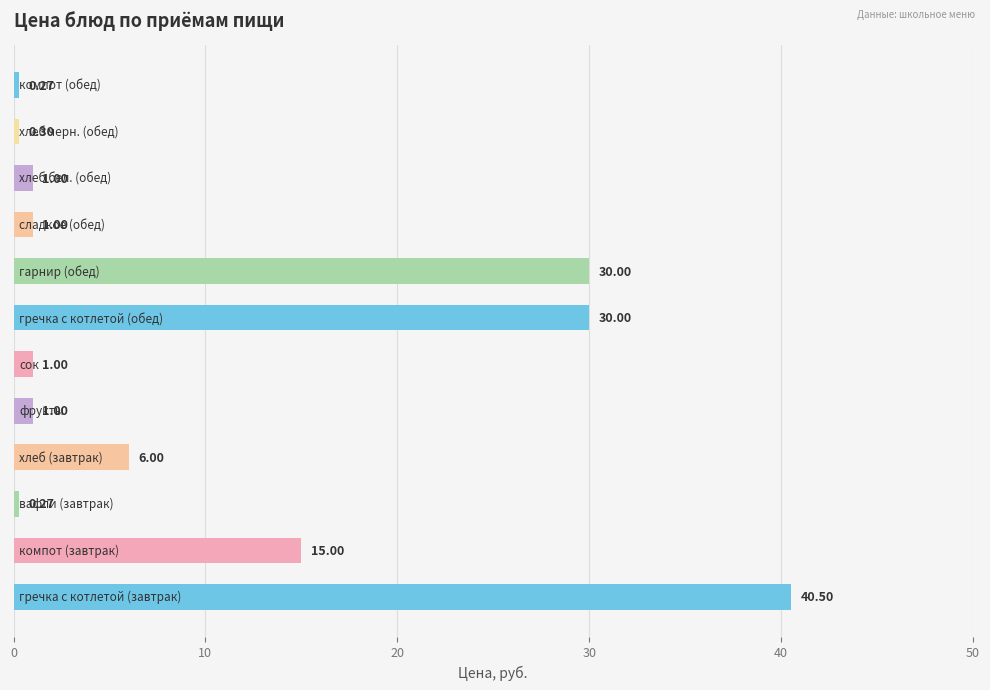

What is the minimum value shown in the chart?

0.3